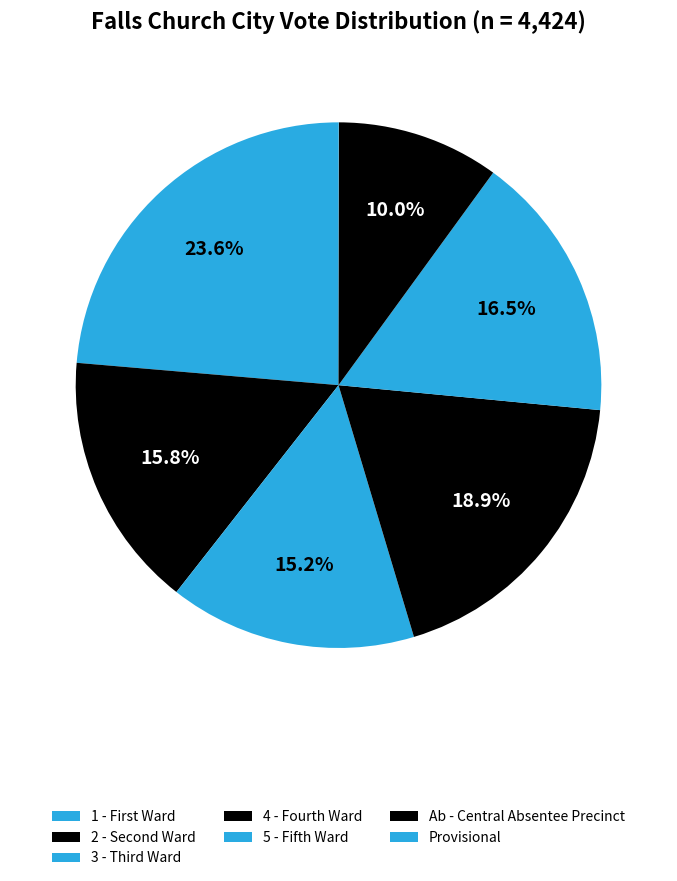

How much of the chart is everything except 4 - Fourth Ward?

81.1%